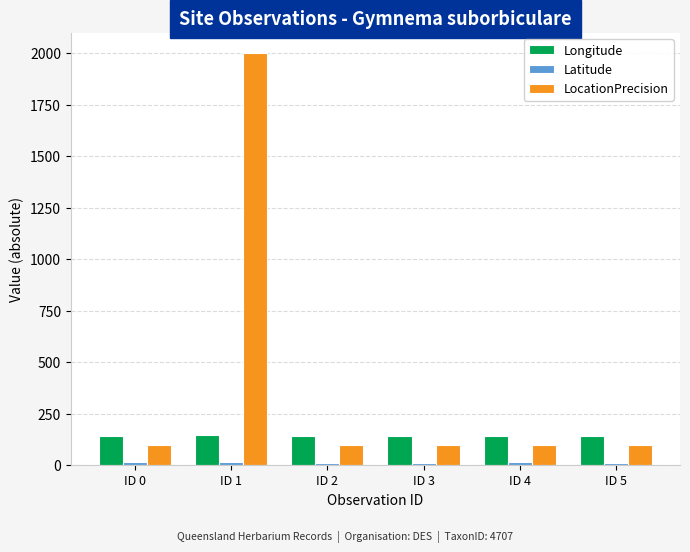

What is the total value across all series at ID 4?

257.1